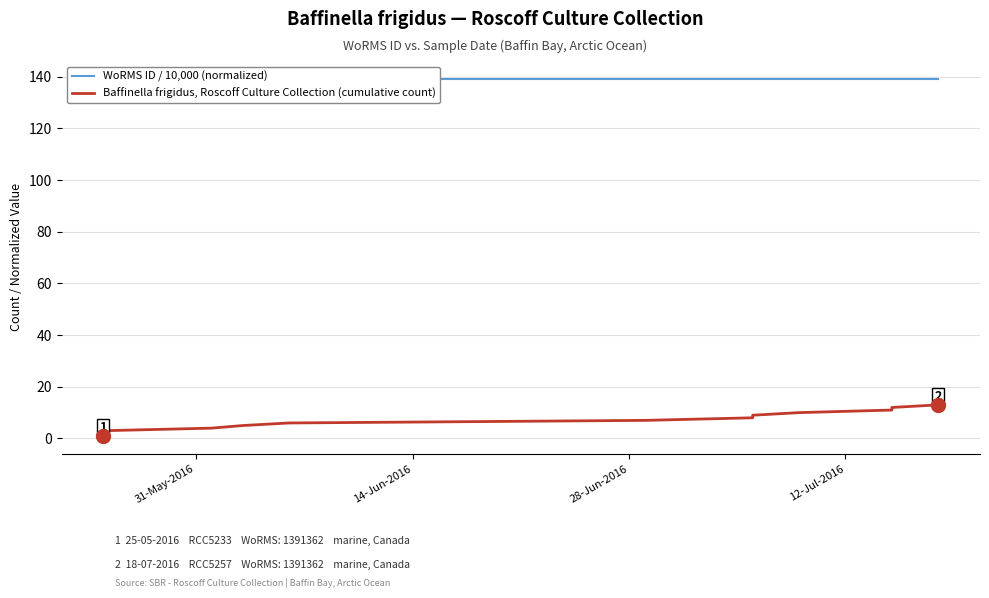

List the series in order of their peak value, highest first.

WoRMS ID / 10,000 (normalized), Baffinella frigidus, Roscoff Culture Collection (cumulative count)